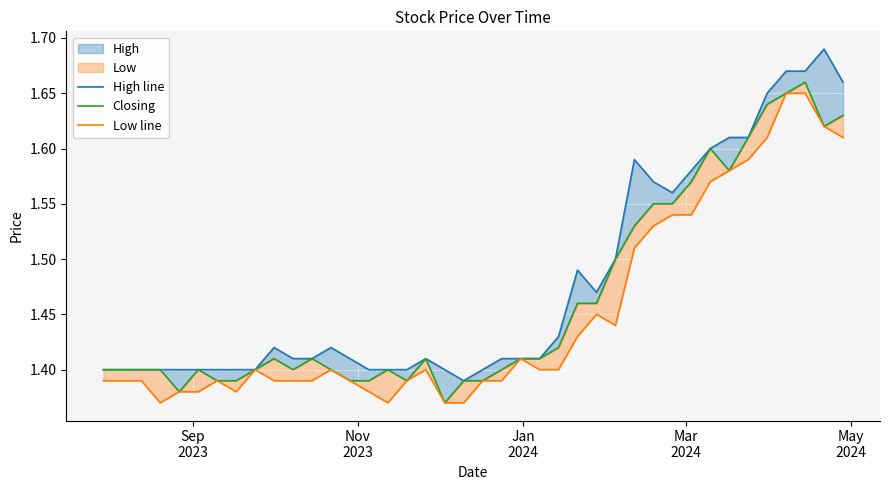

True or false: Low line and High line intersect in this chart.

False